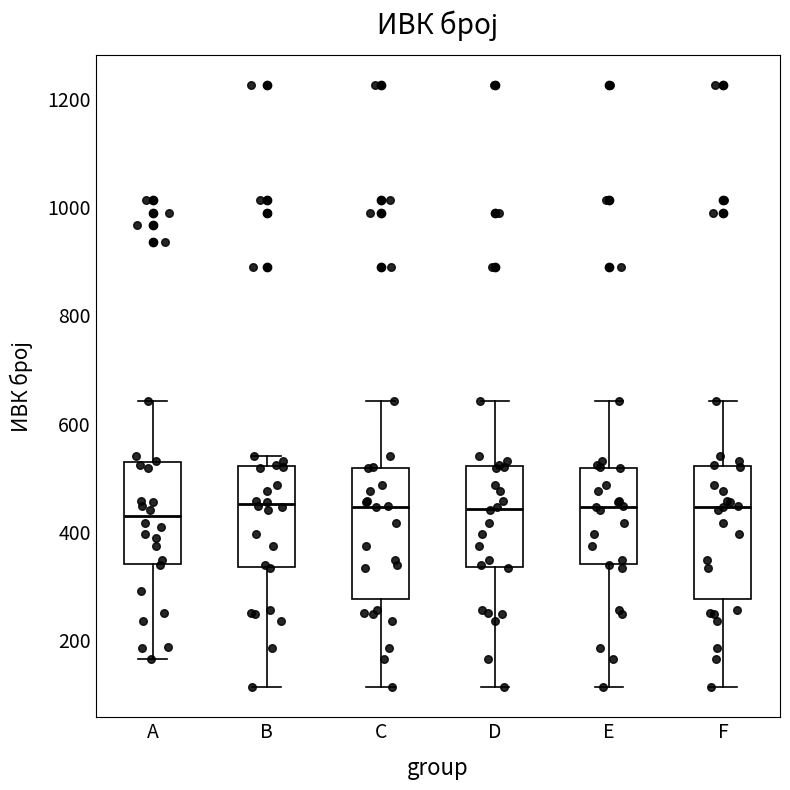

Reading left to right, read every box against the y-axis: the position of its median line, the range the box covers, and the ends of its whiskers. The values are not printed on the chart, so give them approximately, as read against the axis.

A: median 420, box 340 to 520, whiskers 160 to 640
B: median 460, box 340 to 520, whiskers 120 to 540
C: median 440, box 280 to 520, whiskers 120 to 640
D: median 440, box 340 to 520, whiskers 120 to 640
E: median 440, box 340 to 520, whiskers 120 to 640
F: median 440, box 280 to 520, whiskers 120 to 640